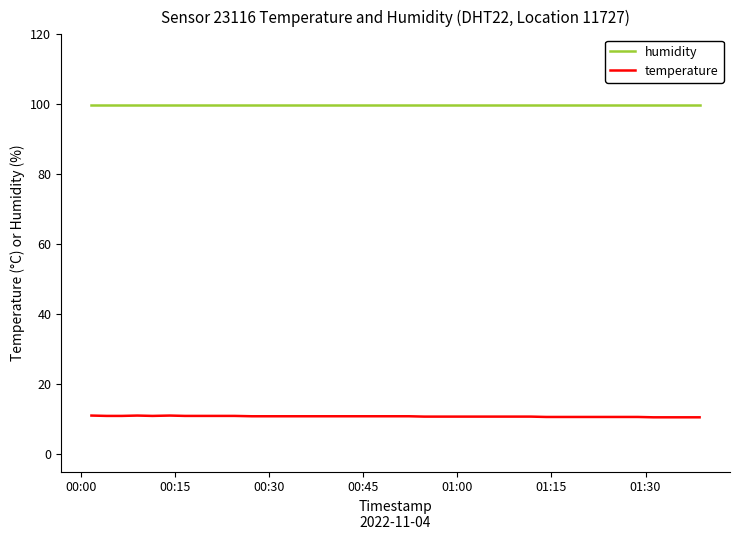

What is the smallest value displayed?

10.5